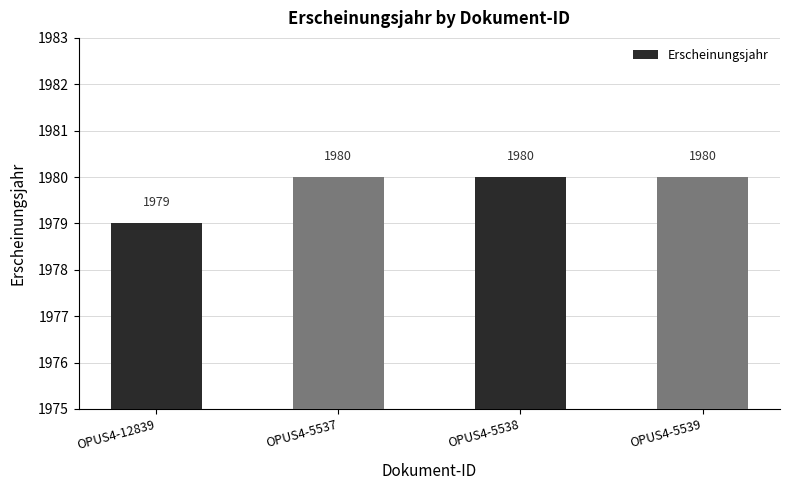

Which label corresponds to the smallest value in the chart?

OPUS4-12839